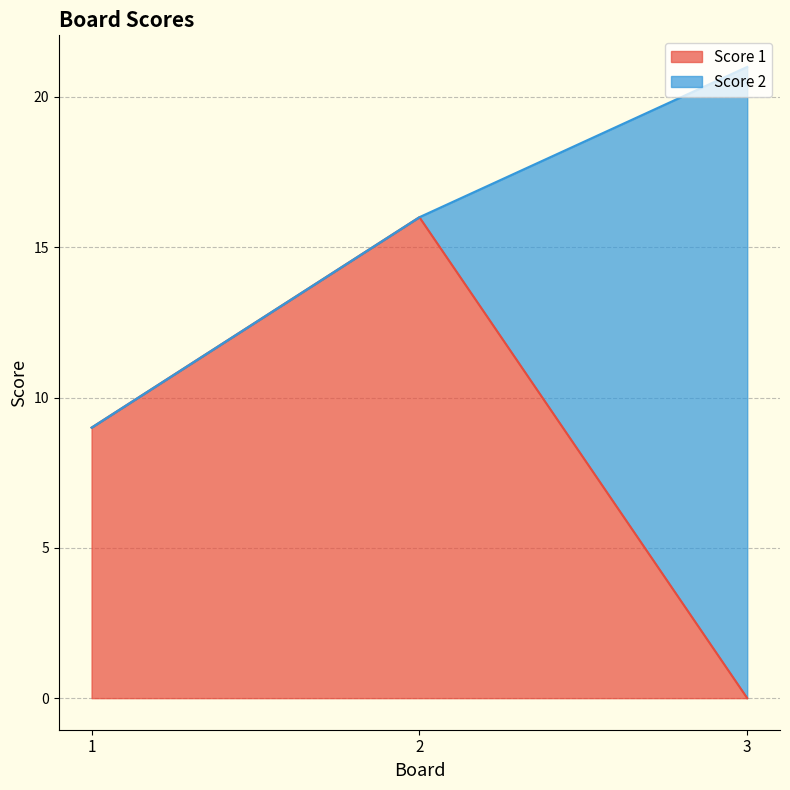

What is the approximate value at 2?

16